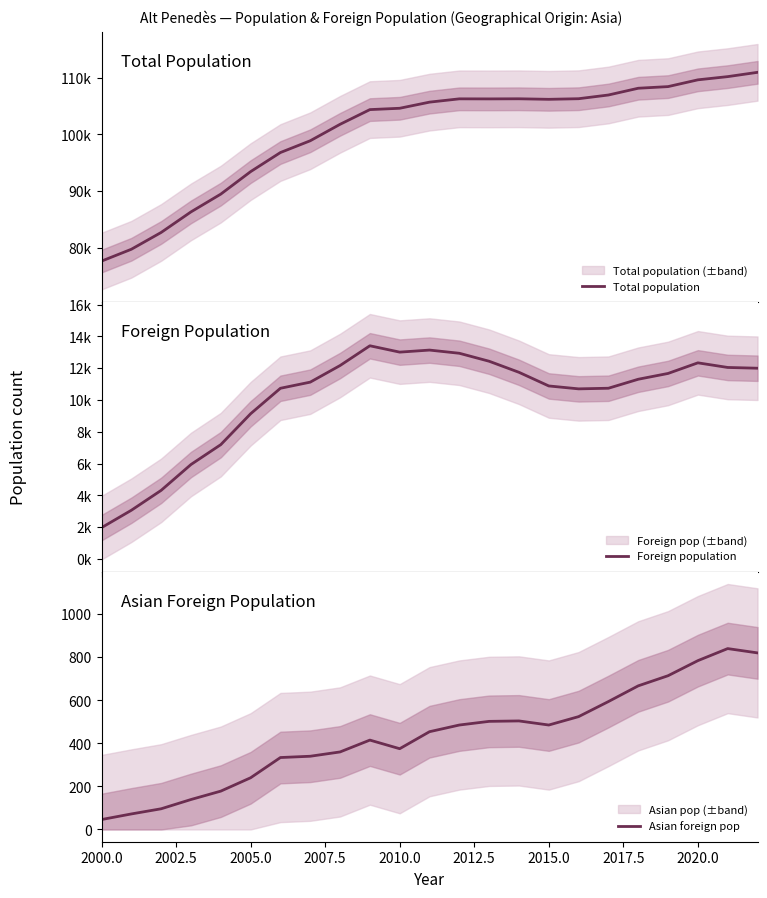

Does the chart have visible grid lines?

No